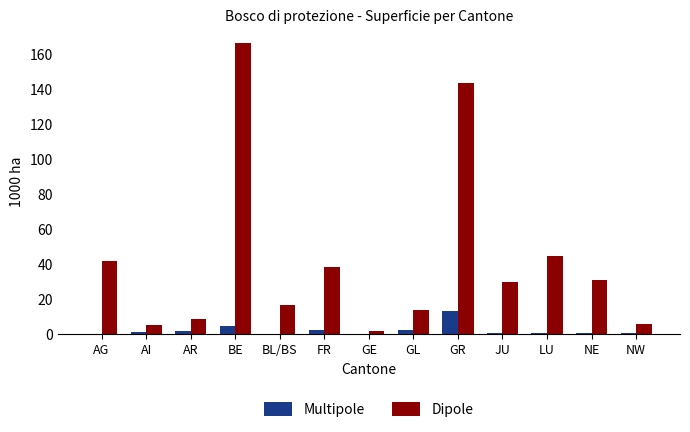

Which series has the widest spread of values?

Dipole